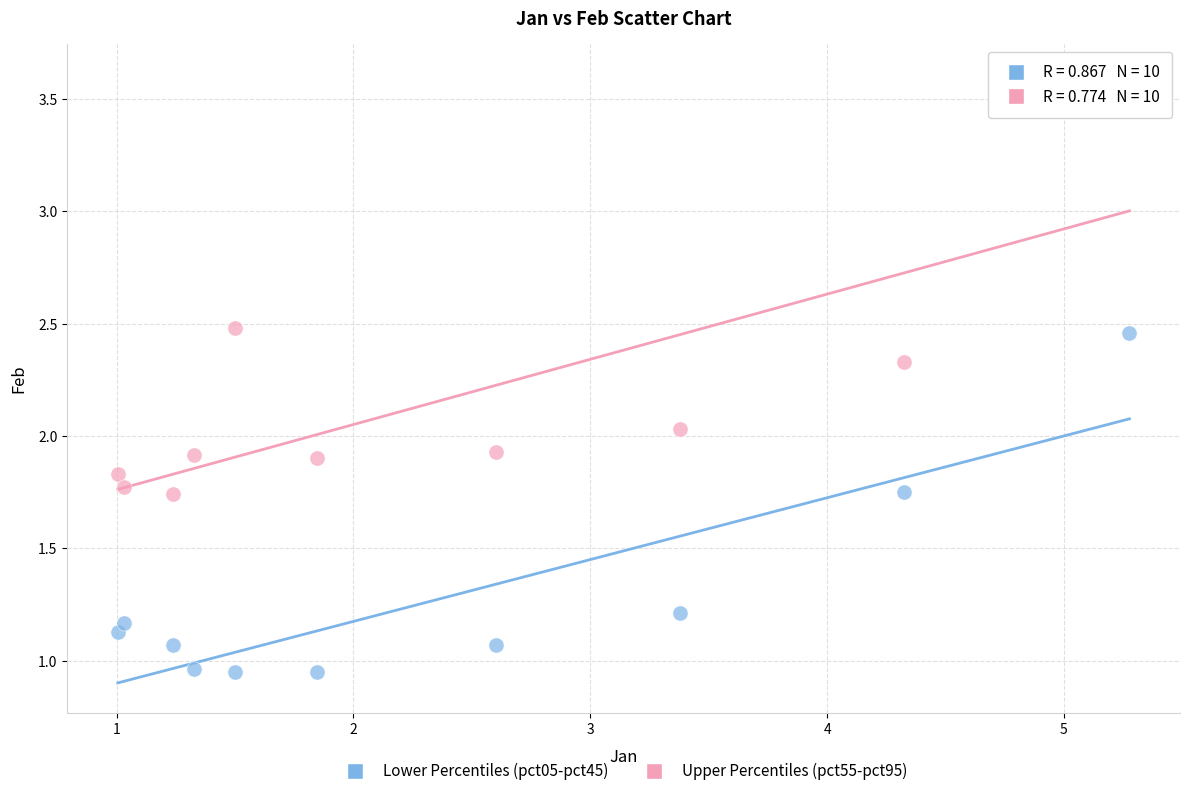

Which series contains the lowest Y value?

Lower Percentiles (pct05-pct45)